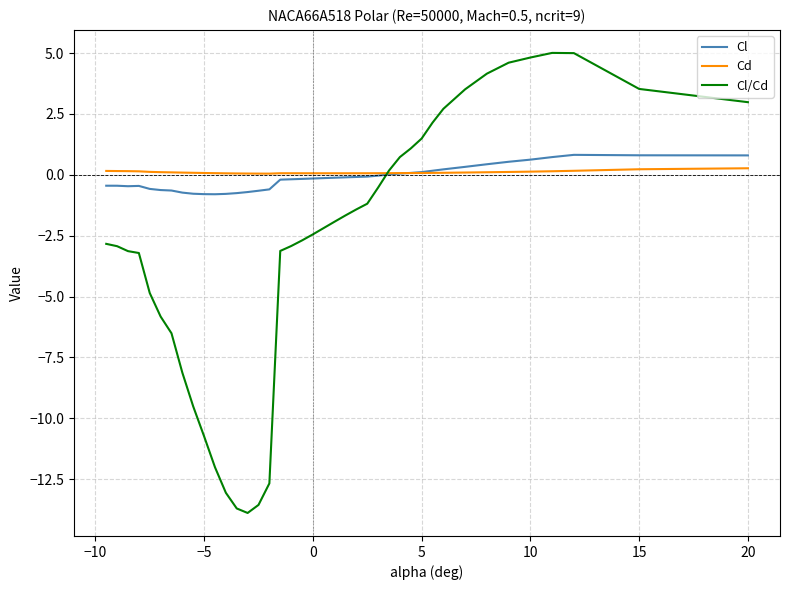

What is the maximum value for Cd?

0.3